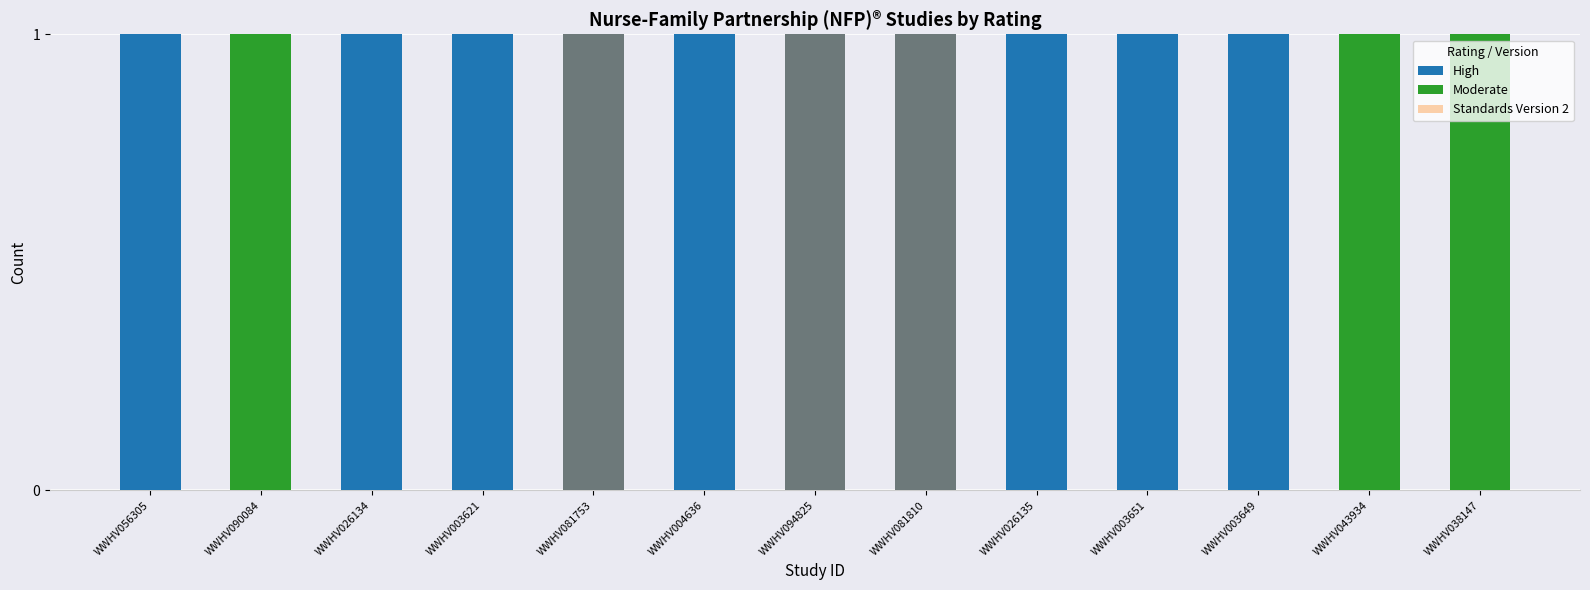

Is it true that High equals 1 at WWHV081753?

True